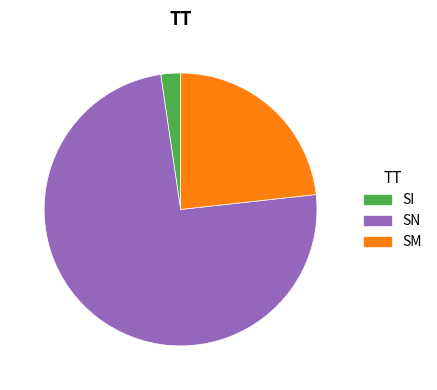

Combined, do SN and SM account for over 50%?

Yes